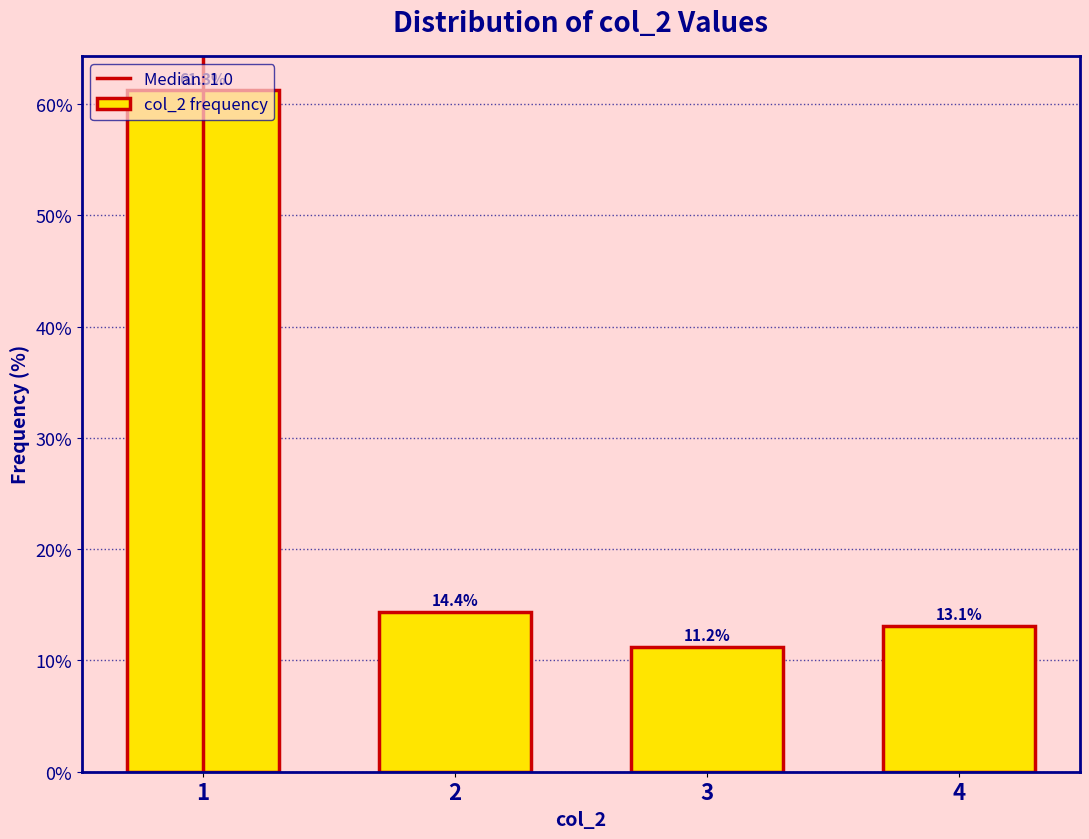

The value at 4 is 6.9. True or false?

False